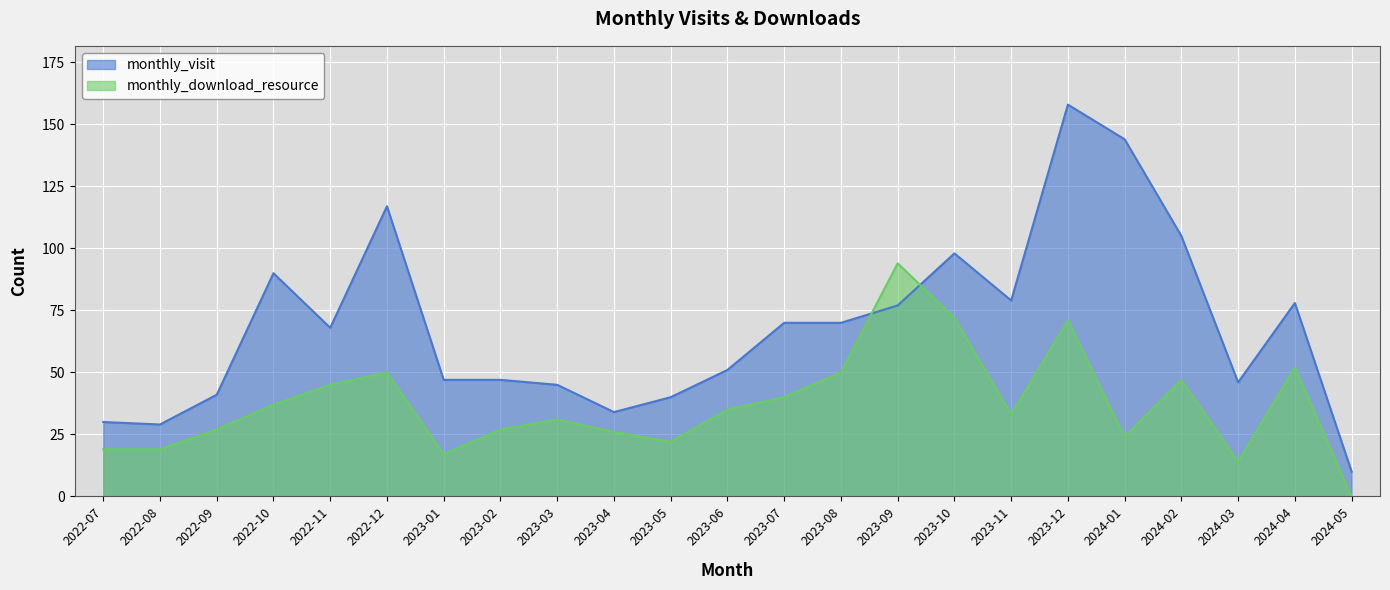

At which category does the chart reach its peak across all series?

2023-12